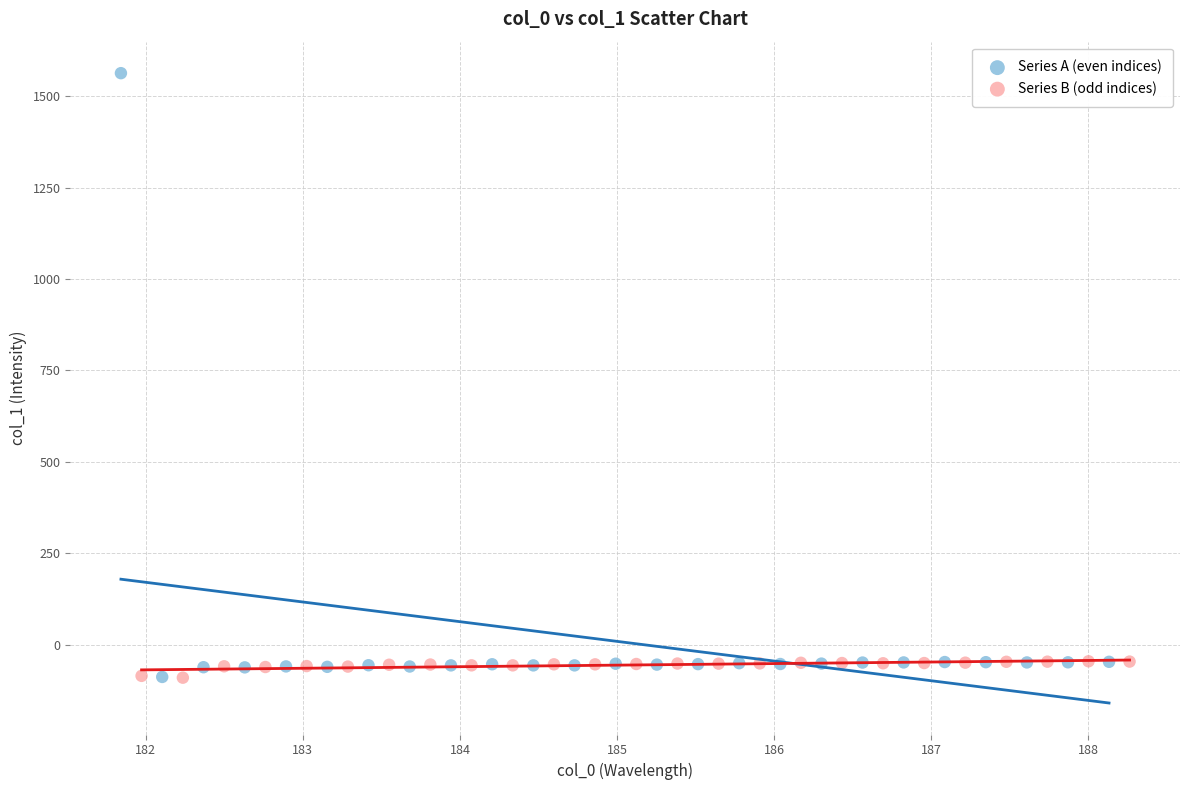

Which series reaches the maximum Y coordinate?

Series A (even indices)